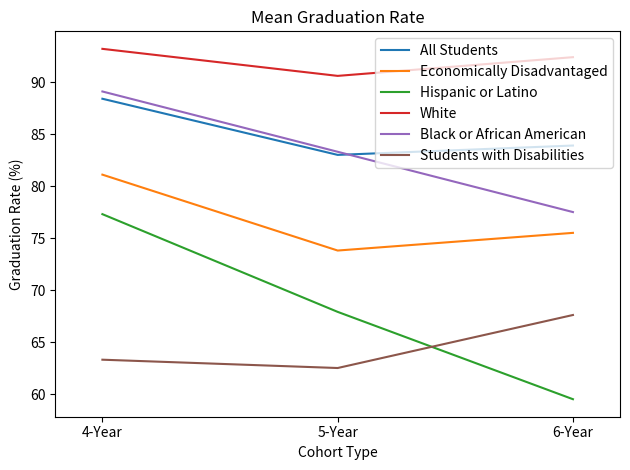

What is the maximum value for All Students?

88.4